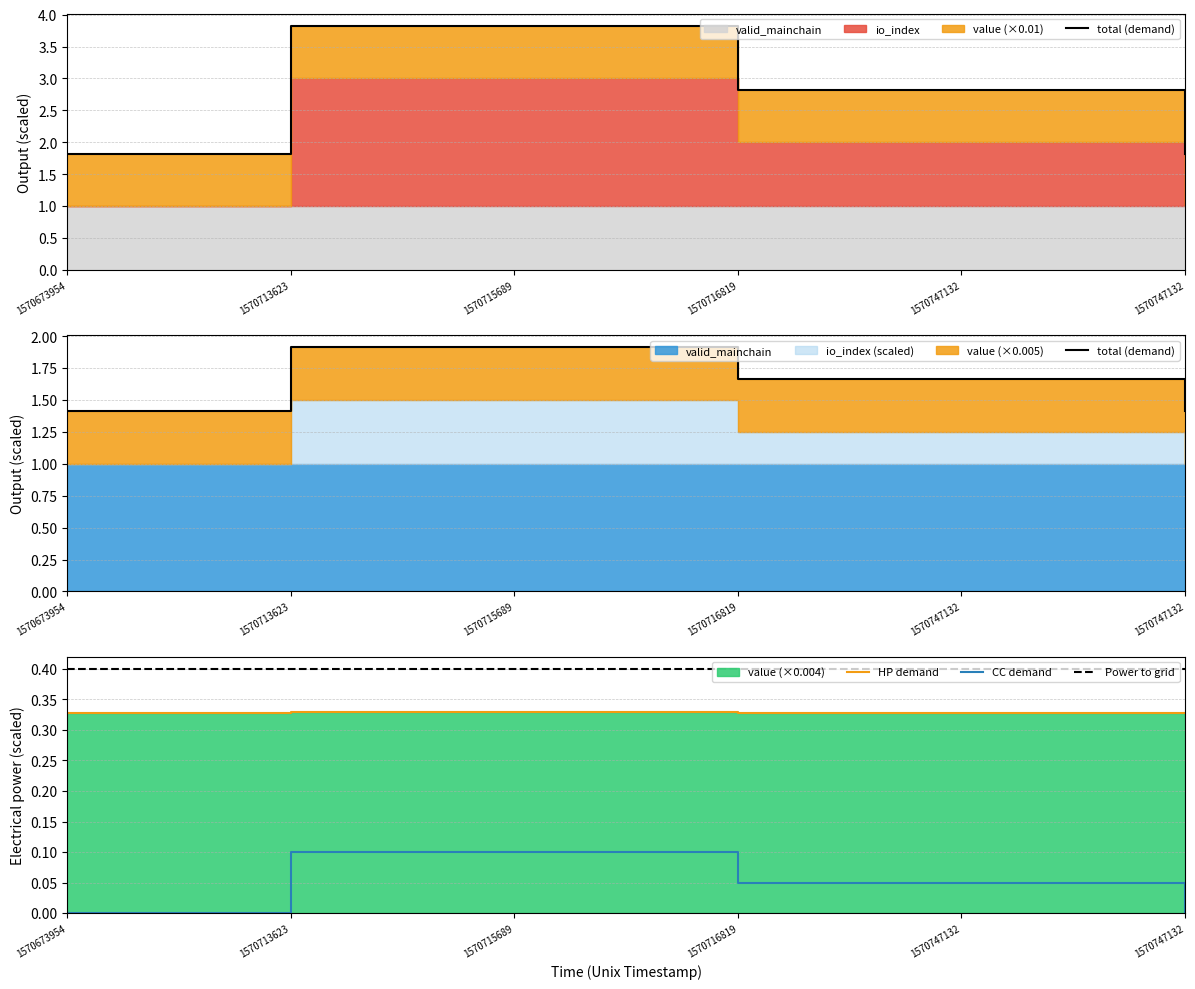

True or false: CC demand and Power to grid cross at least once.

False